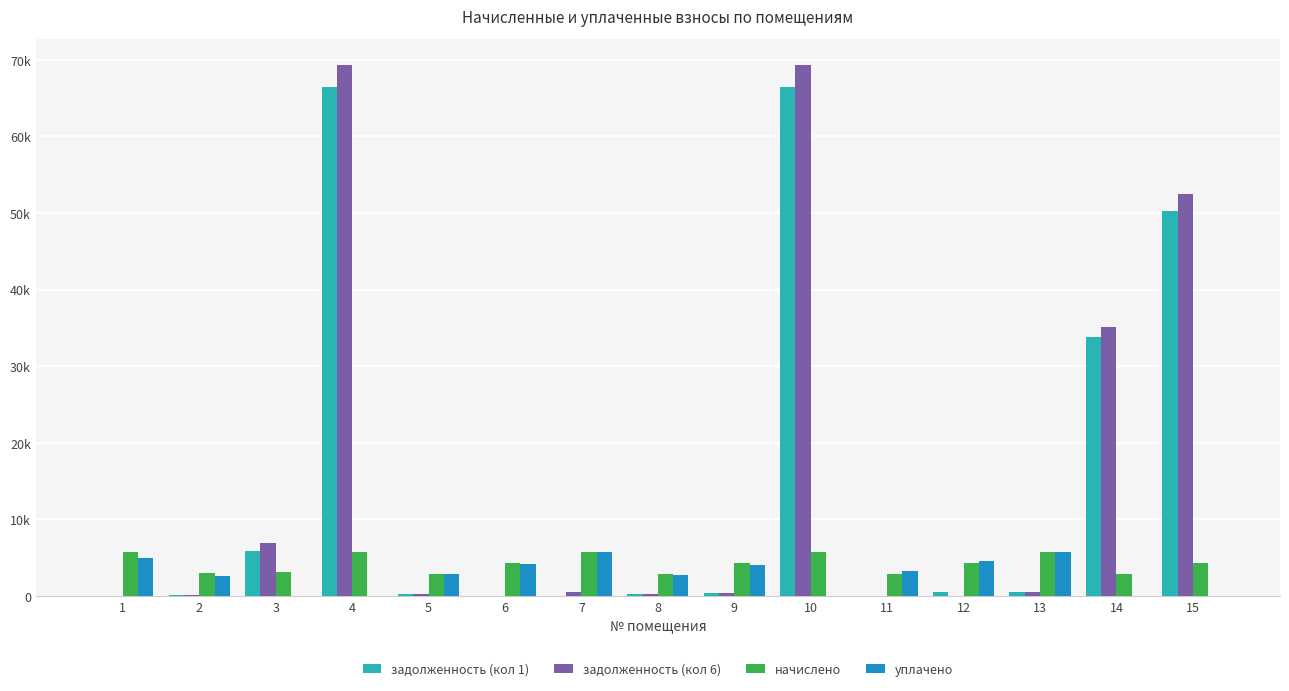

At which label does начислено first exceed 4348?

1